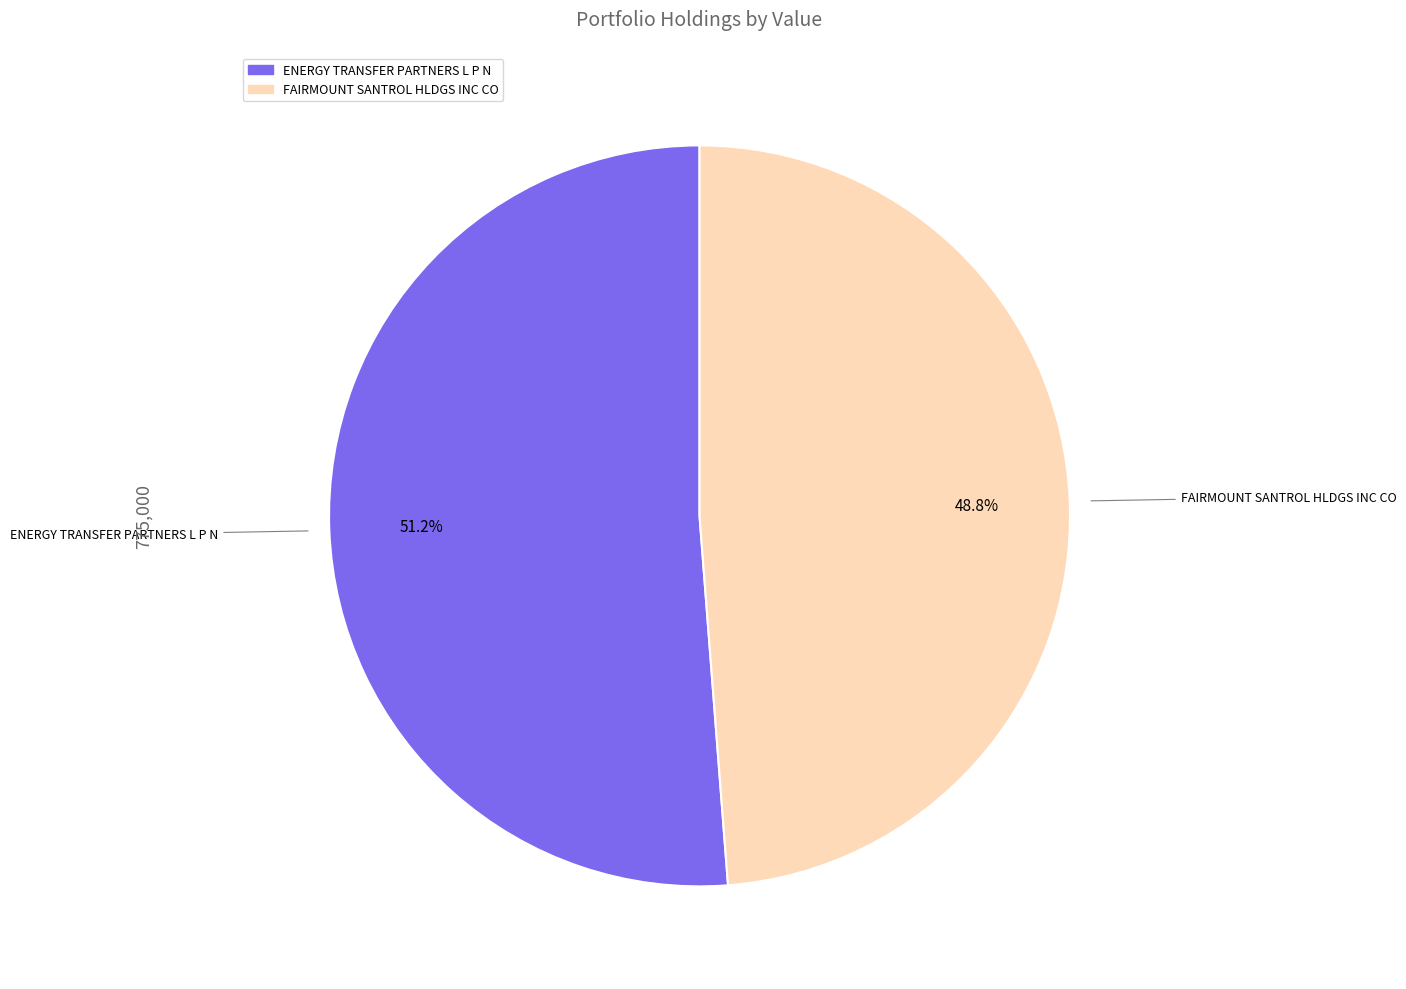

Which category has the smallest portion of the pie?

FAIRMOUNT SANTROL HLDGS INC CO